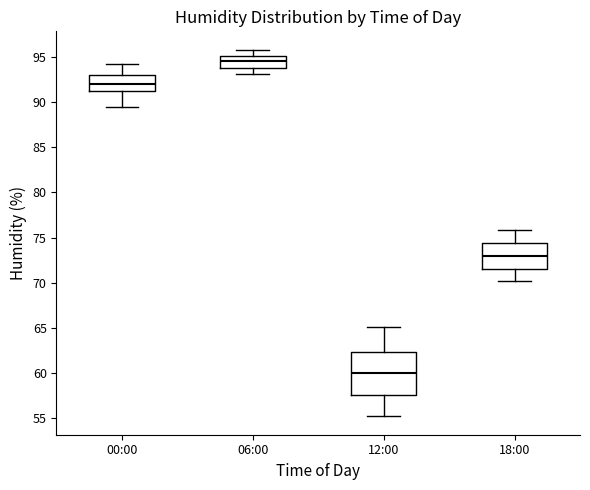

Which box's median line is the highest?

06:00